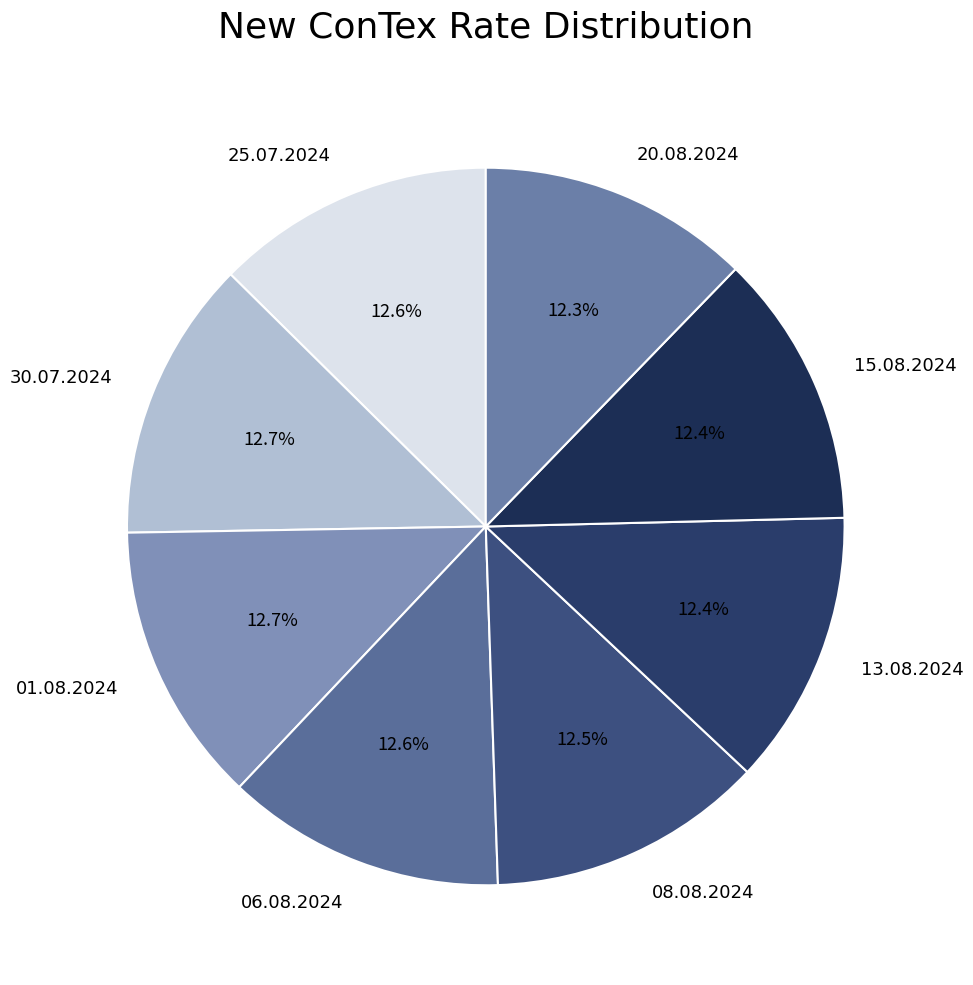

Combined, do 30.07.2024 and 15.08.2024 account for over 50%?

No